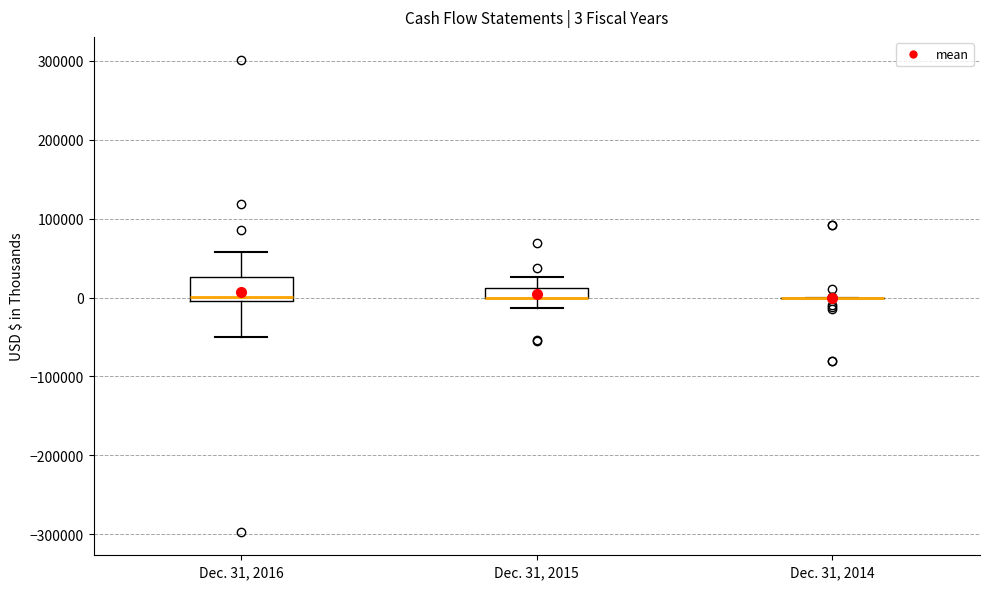

Which box is the tallest, from its lower edge to its upper edge?

Dec. 31, 2016